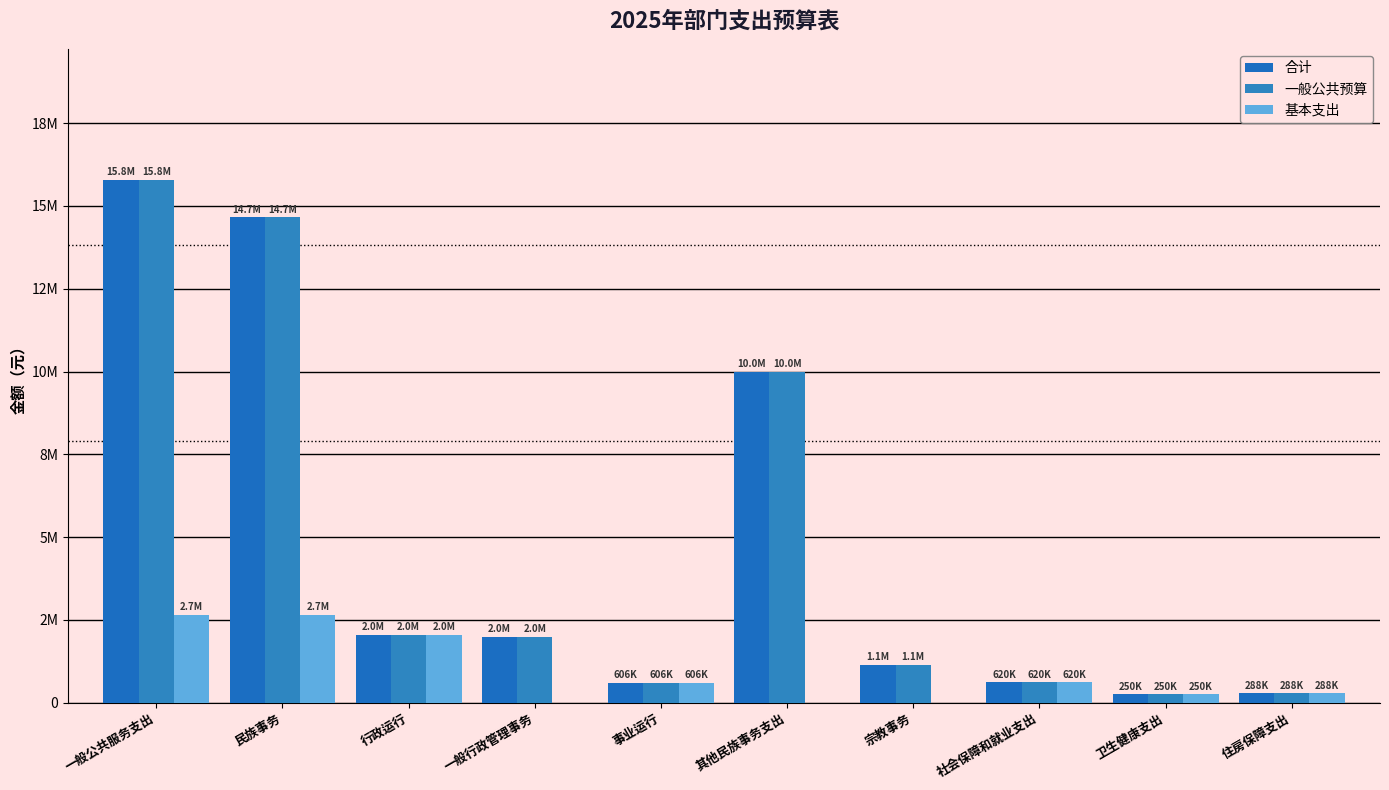

Does the chart contain any negative values?

No